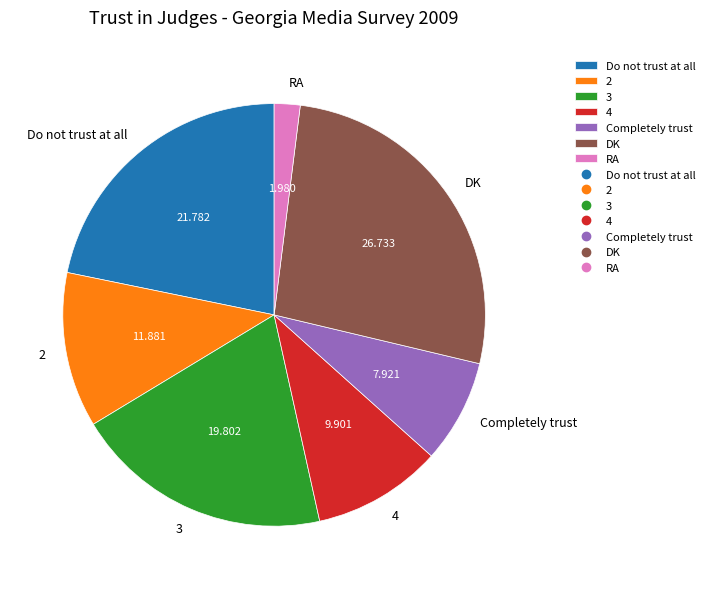

Between 4 and Do not trust at all, which is larger?

Do not trust at all